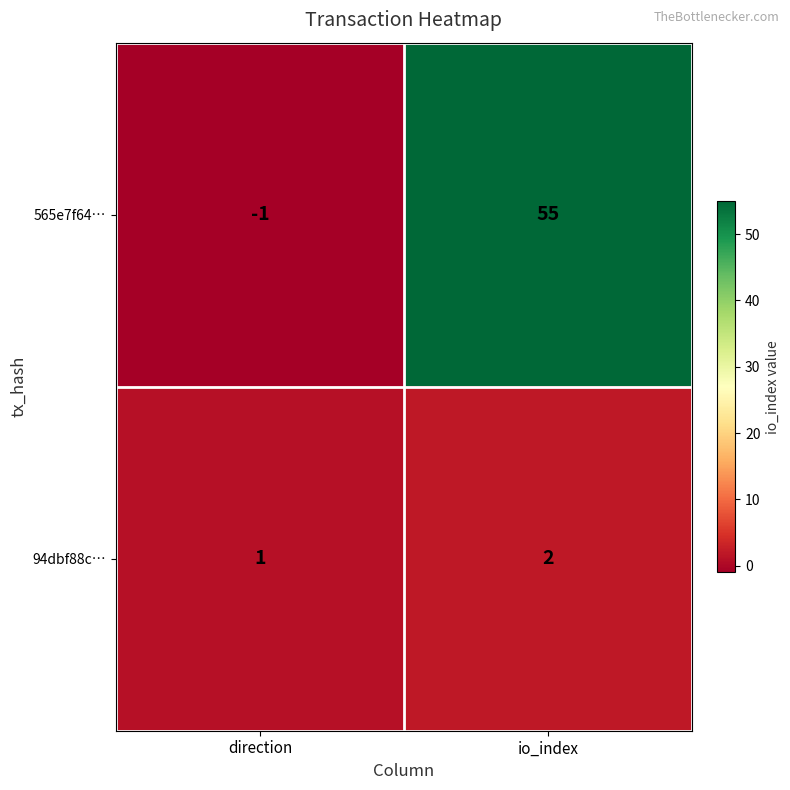

Which series has the largest total across all categories?

565e7f64…